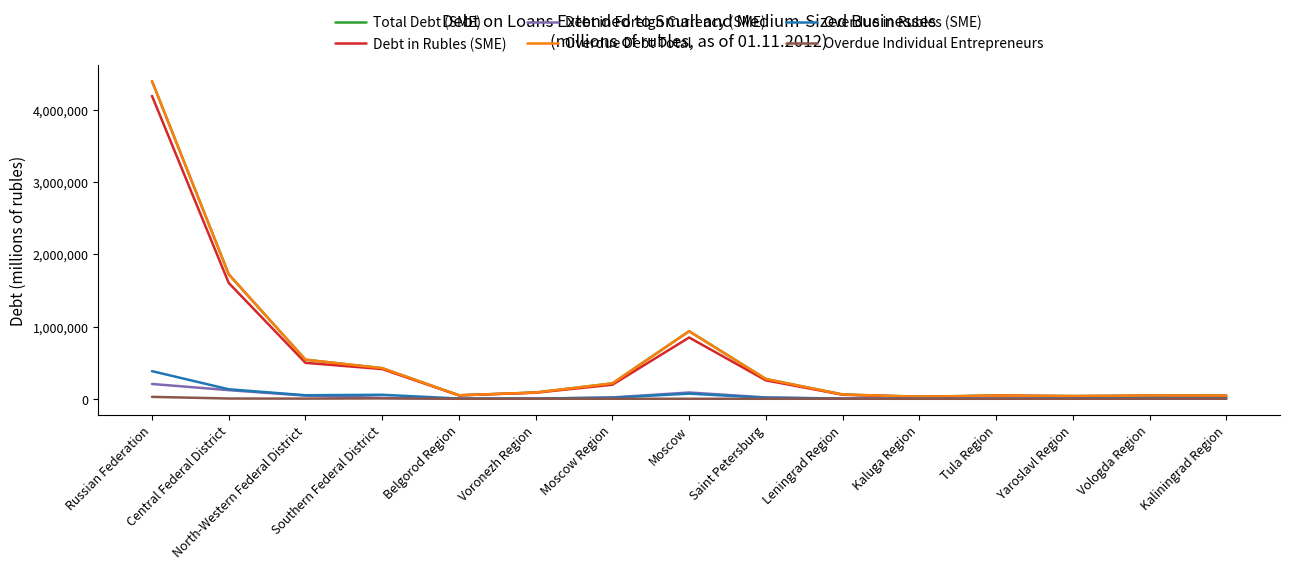

Where does the Total Debt (SME) series first go above 86851?

Russian Federation